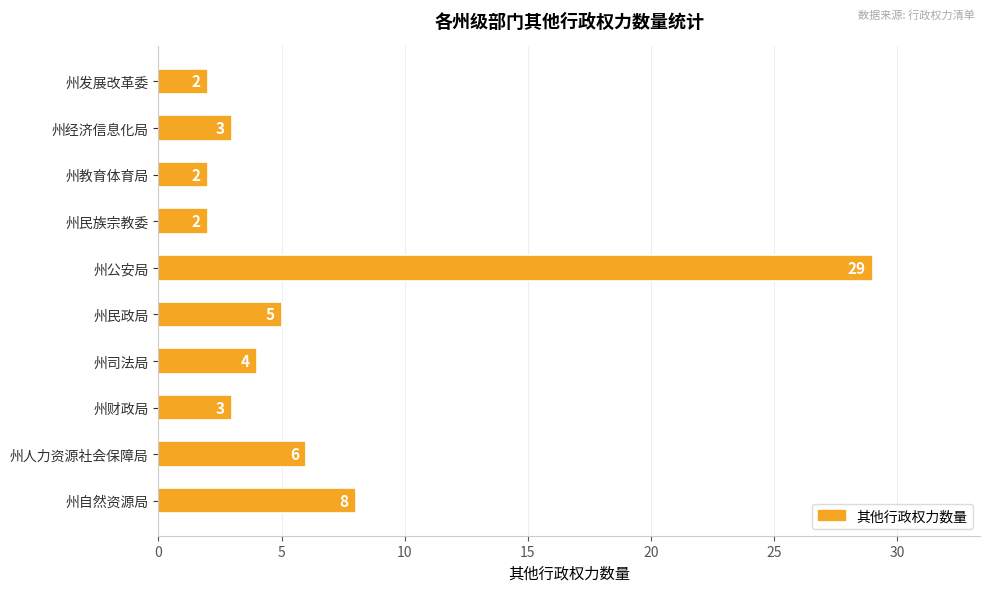

What is the sum of all values?

64